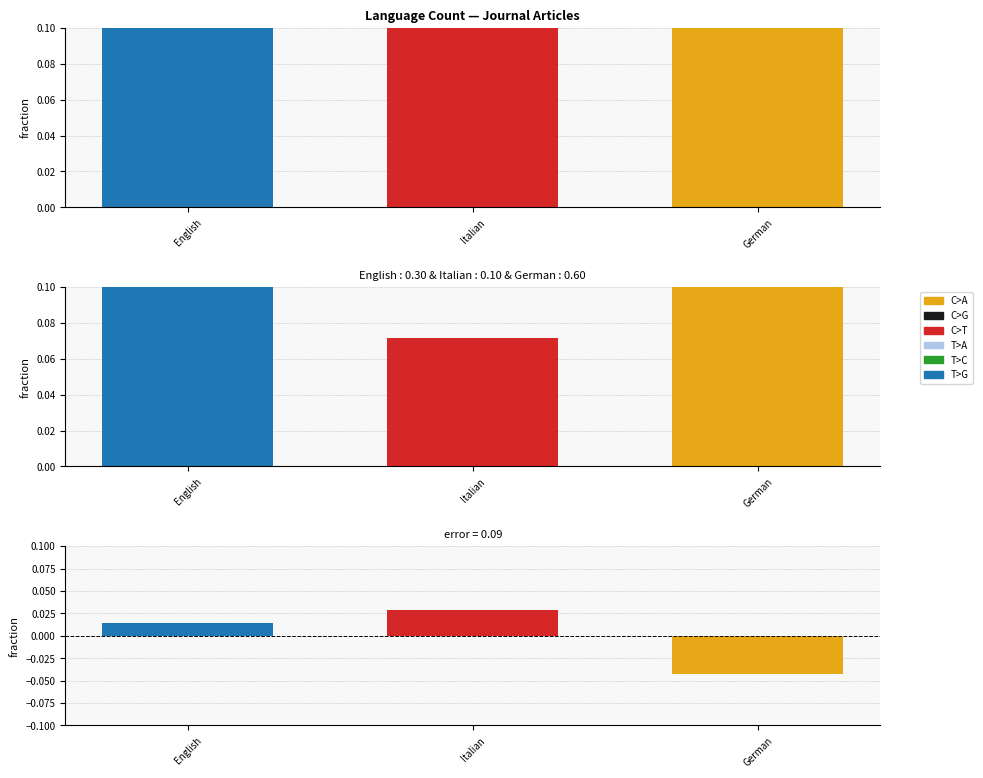

What position from the left is English?

1